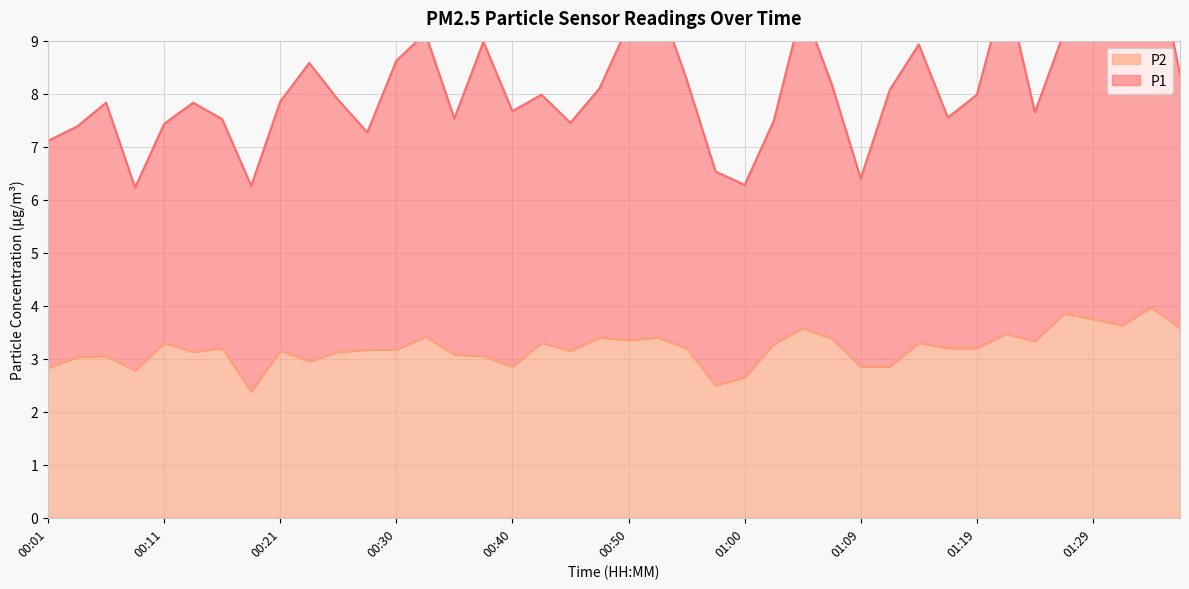

What is the smallest value displayed?

2.4